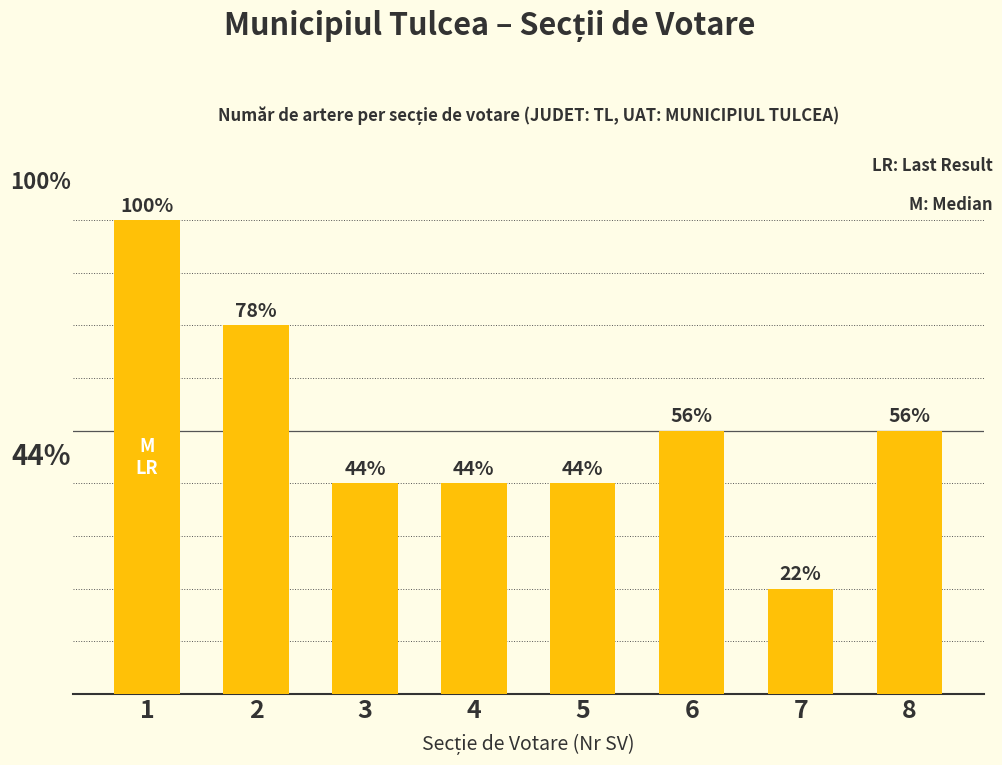

Approximately how many times larger is the value at 7 compared to 5?

0.5